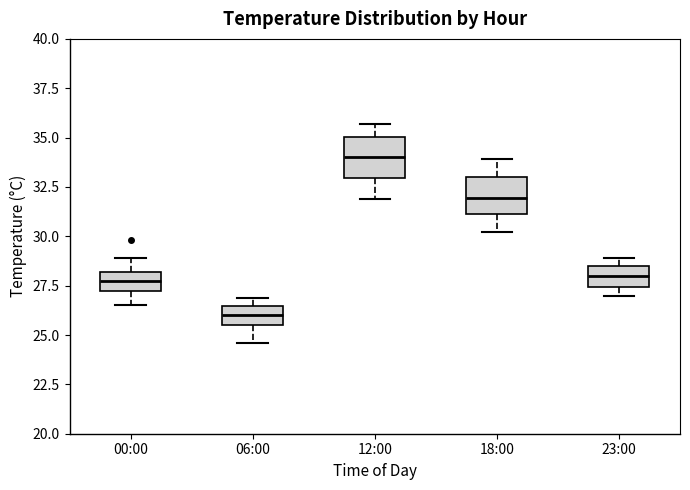

Where is the lower edge of the box for 06:00 on the y-axis? The values are not printed on the chart, so give them approximately, as read against the axis.

25.5